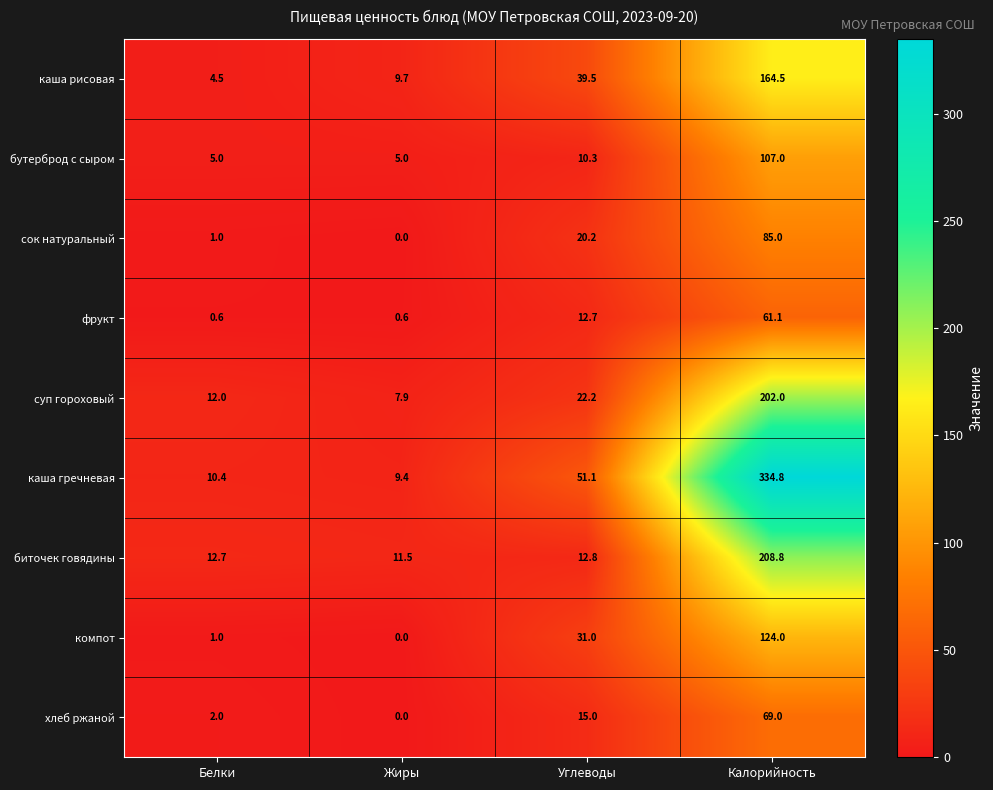

What is the spread (max minus min) of values at Жиры?

11.5